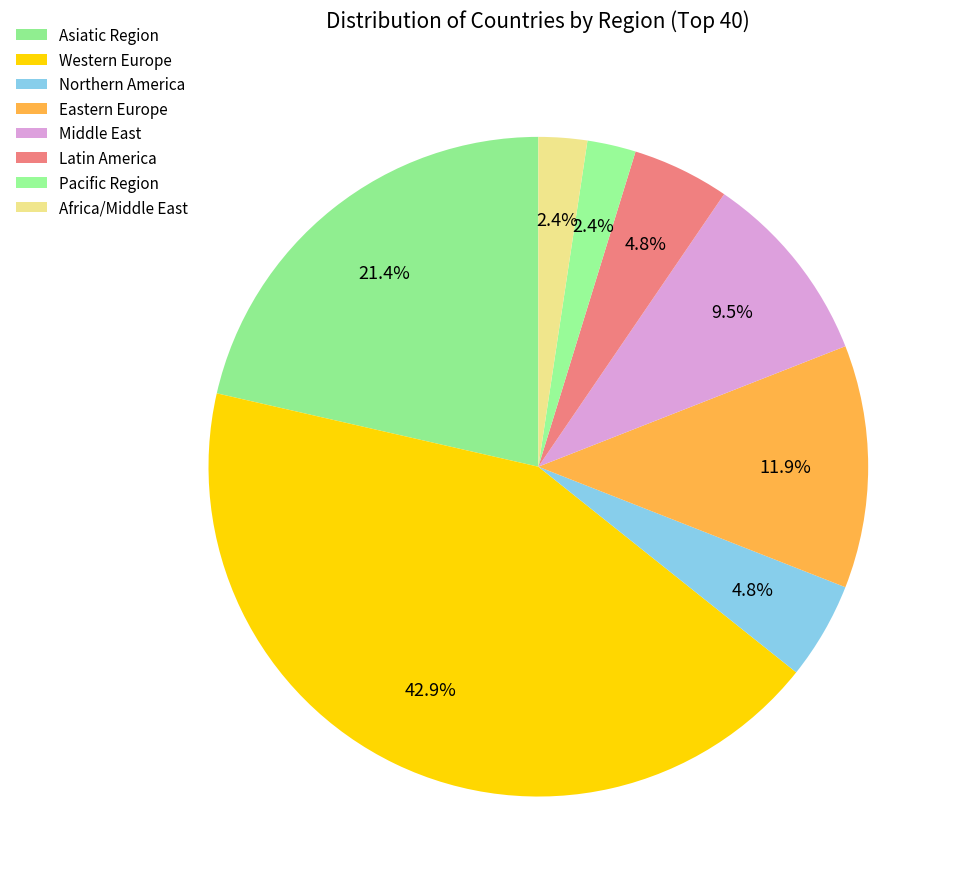

To the nearest percent, what percentage of the pie is Africa/Middle East?

2%